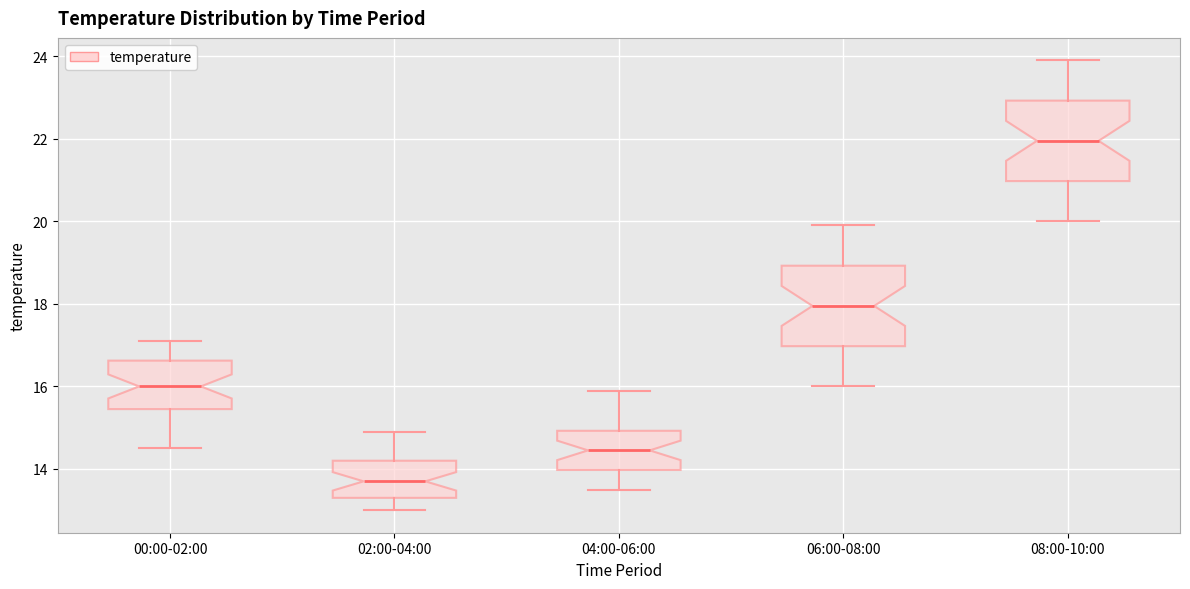

Which box's median line is the lowest?

02:00-04:00